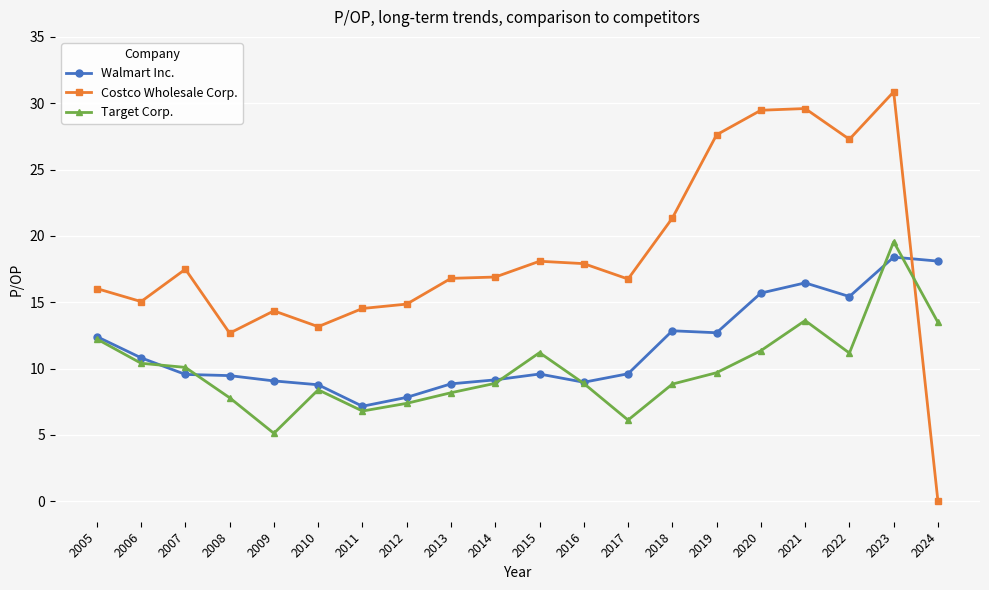

Rank the series by their maximum value, from lowest to highest.

Walmart Inc., Target Corp., Costco Wholesale Corp.